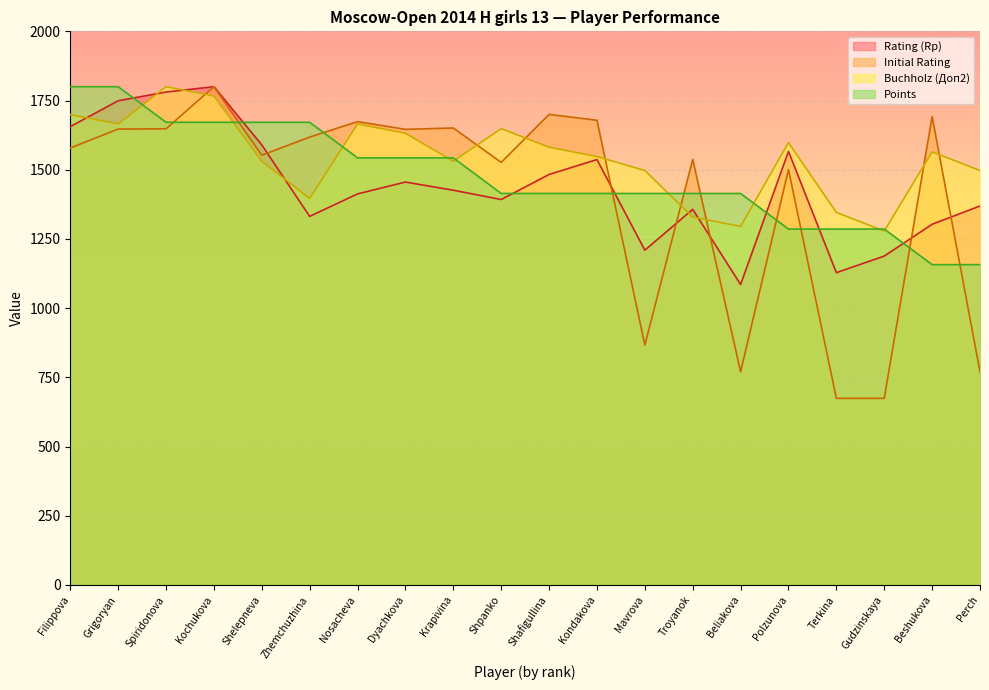

How many categories are shown in the chart?

20